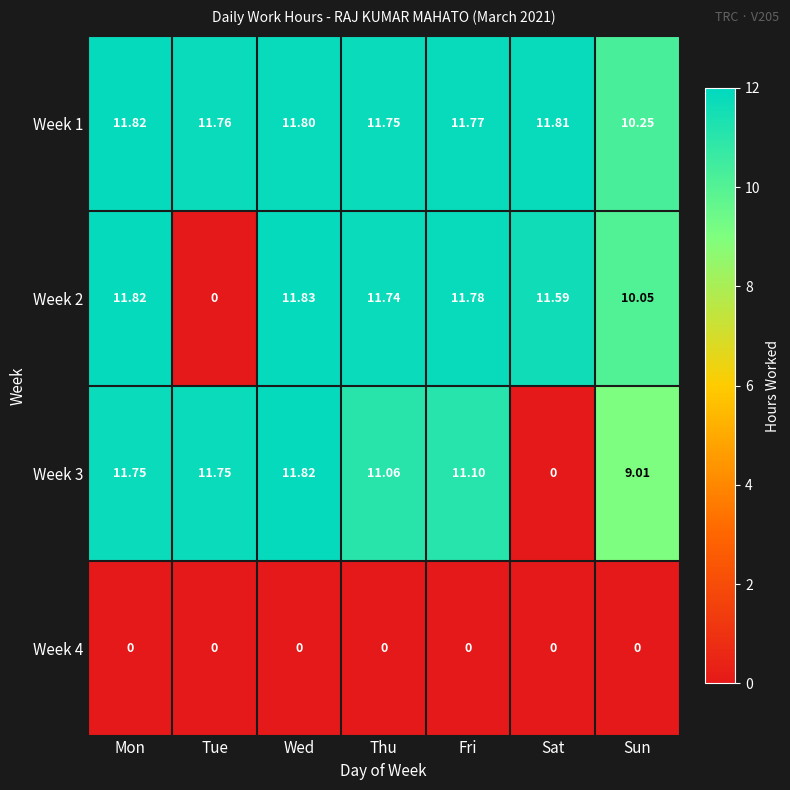

Where does the Week 2 series first go above 11?

Mon